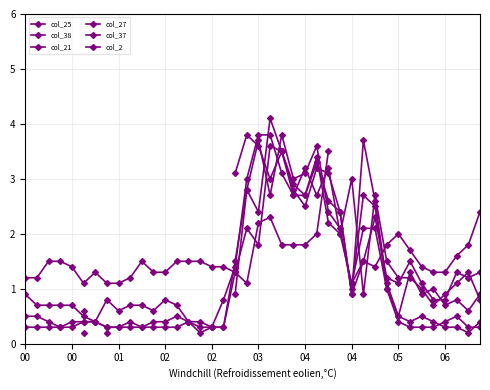

Does the chart have visible grid lines?

Yes